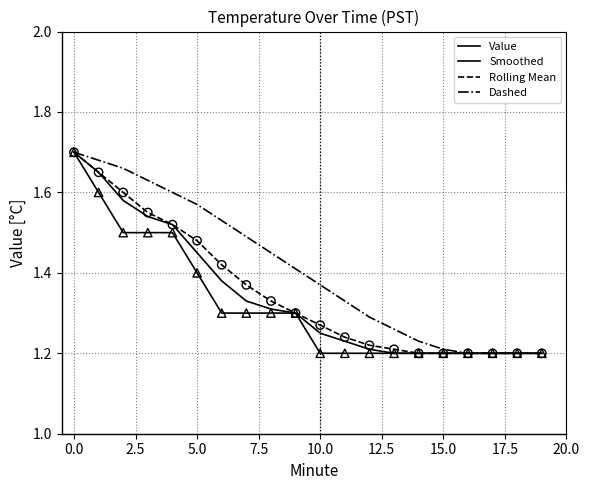

At how many categories does at least one series exceed 1?

20